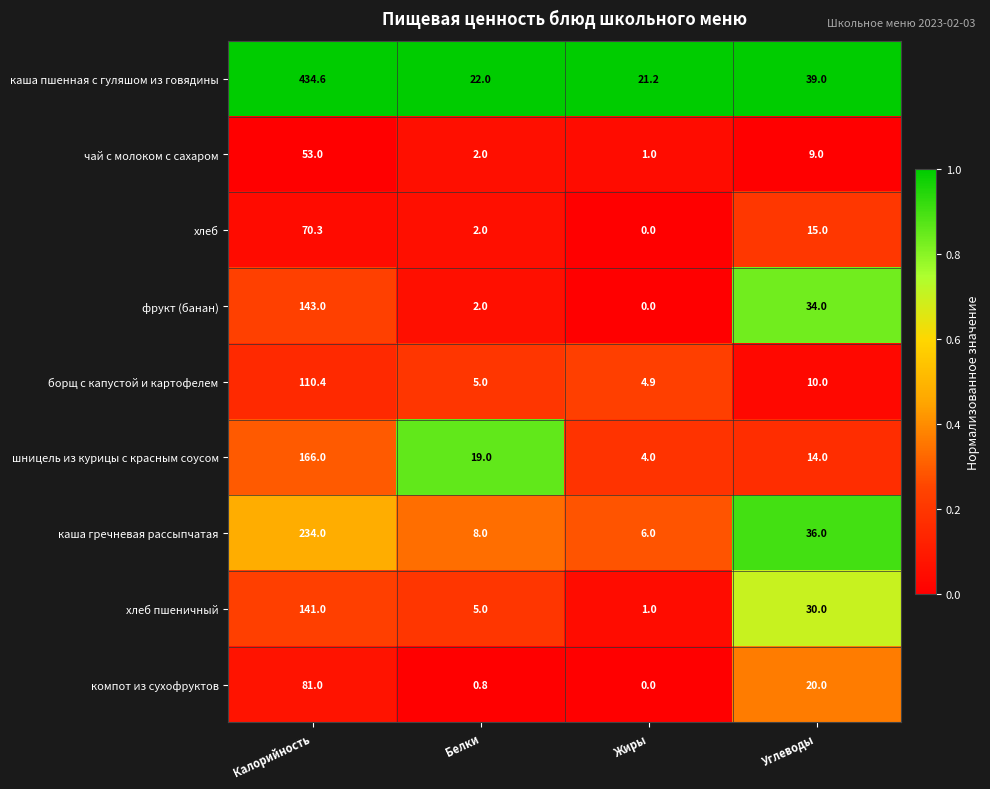

Is the value of чай с молоком с сахаром at Калорийность greater than the value of каша гречневая рассыпчатая at Белки?

Yes